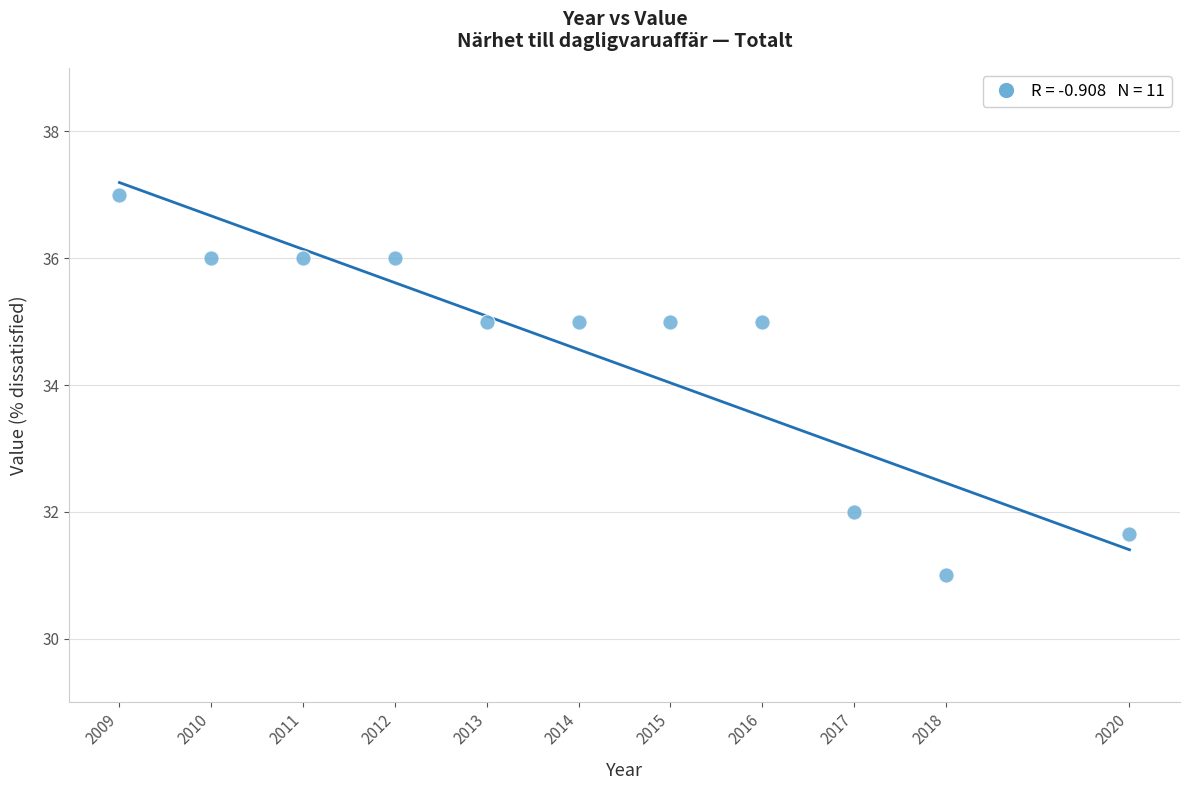

What is the range of X values (max minus min)?

11.0